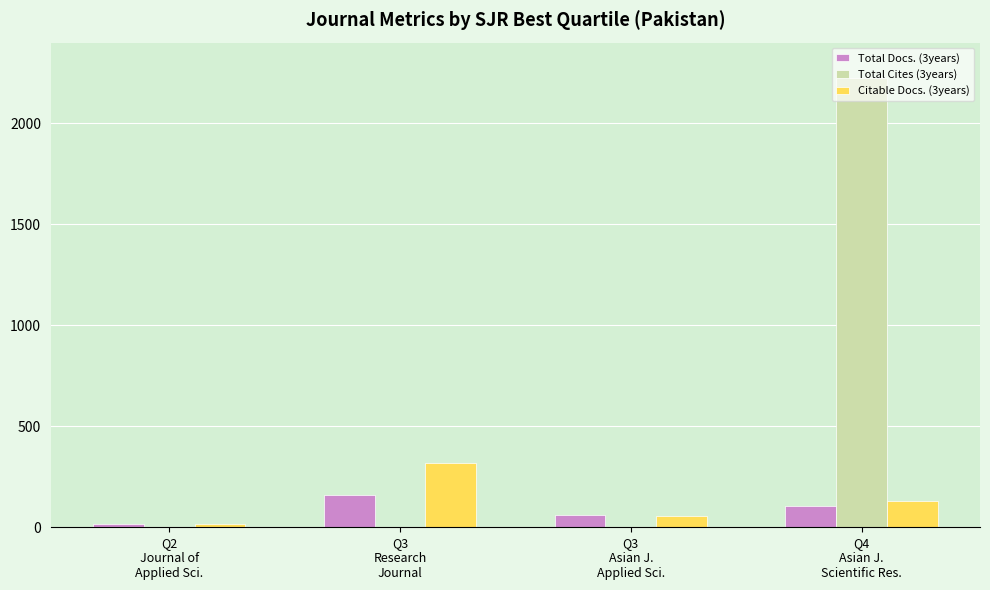

How many data points in Total Cites (3years) are above 0?

1